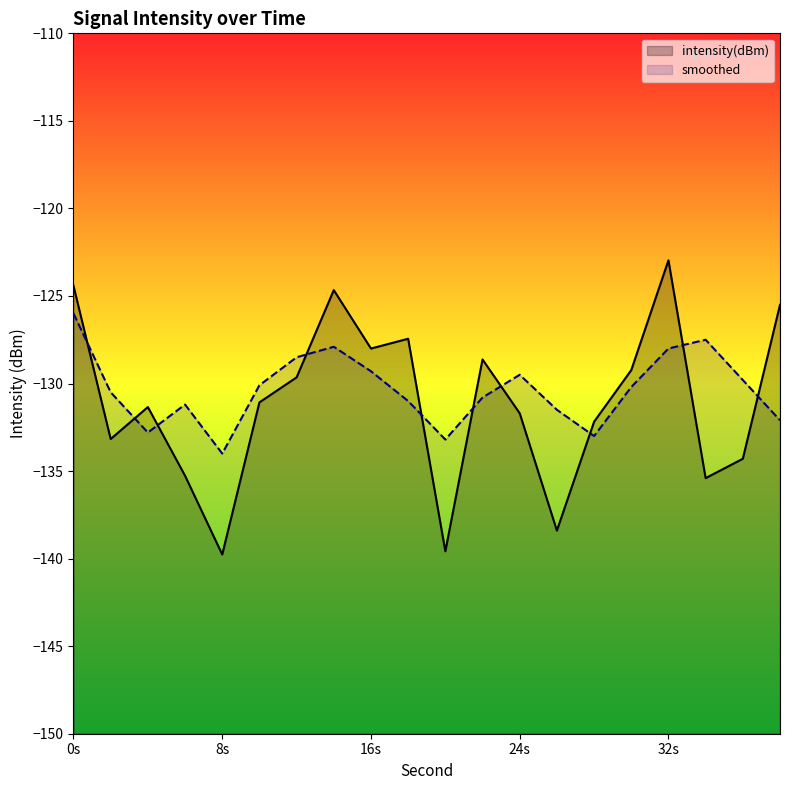

After their last crossing, which series has the higher values: smoothed or intensity(dBm)?

intensity(dBm)